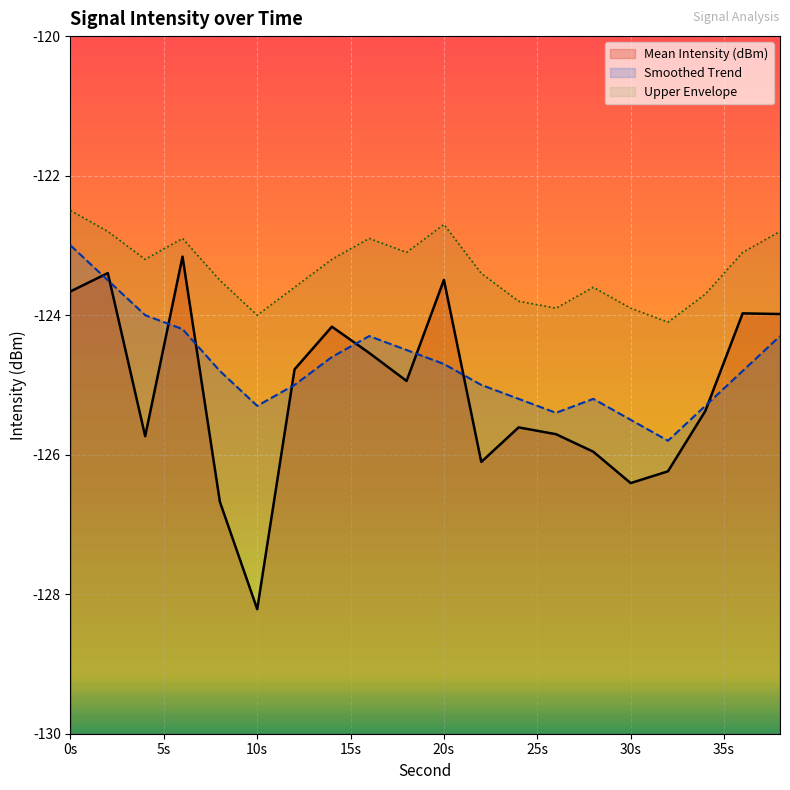

True or false: Upper Envelope and Smoothed Trend cross at least once.

False